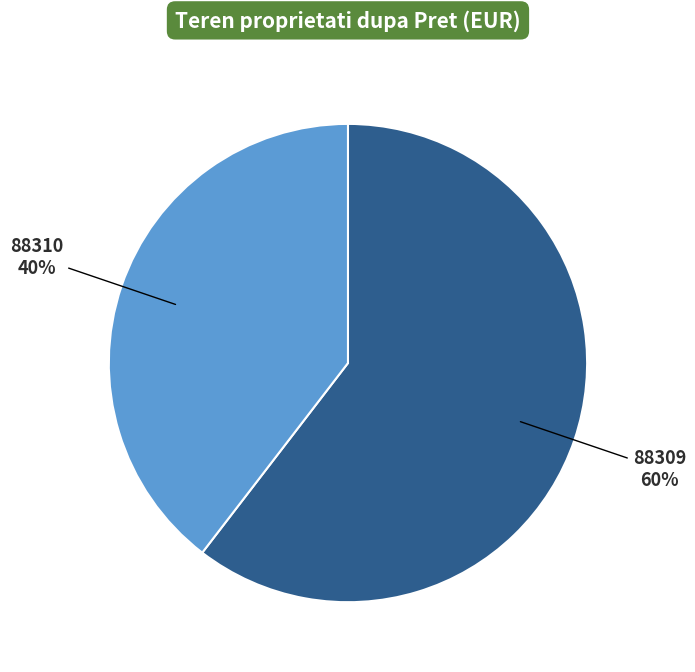

What is the smallest slice in the pie chart?

88310